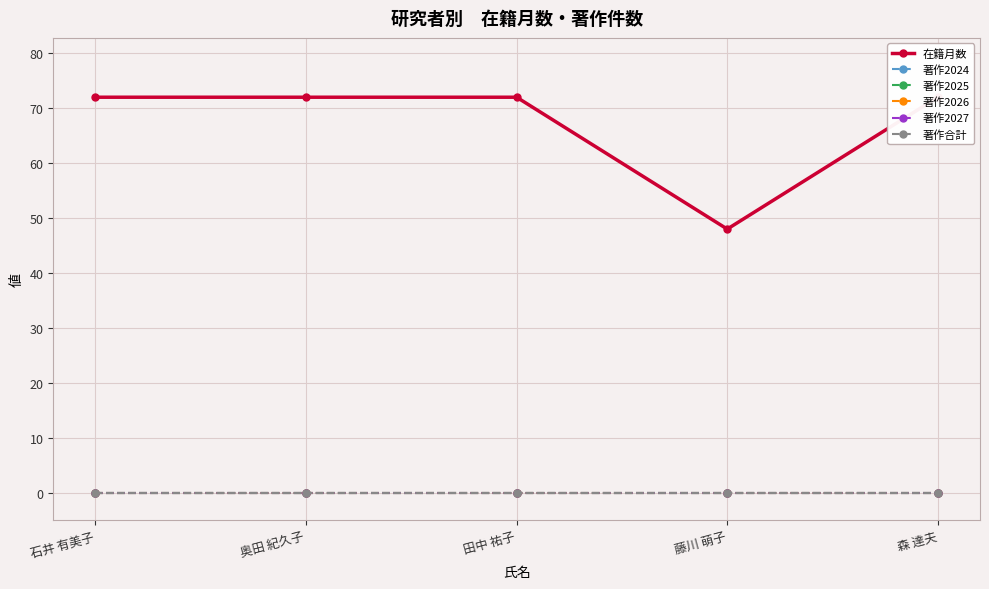

Which series changed the most between 石井 有美子 and 田中 祐子?

在籍月数